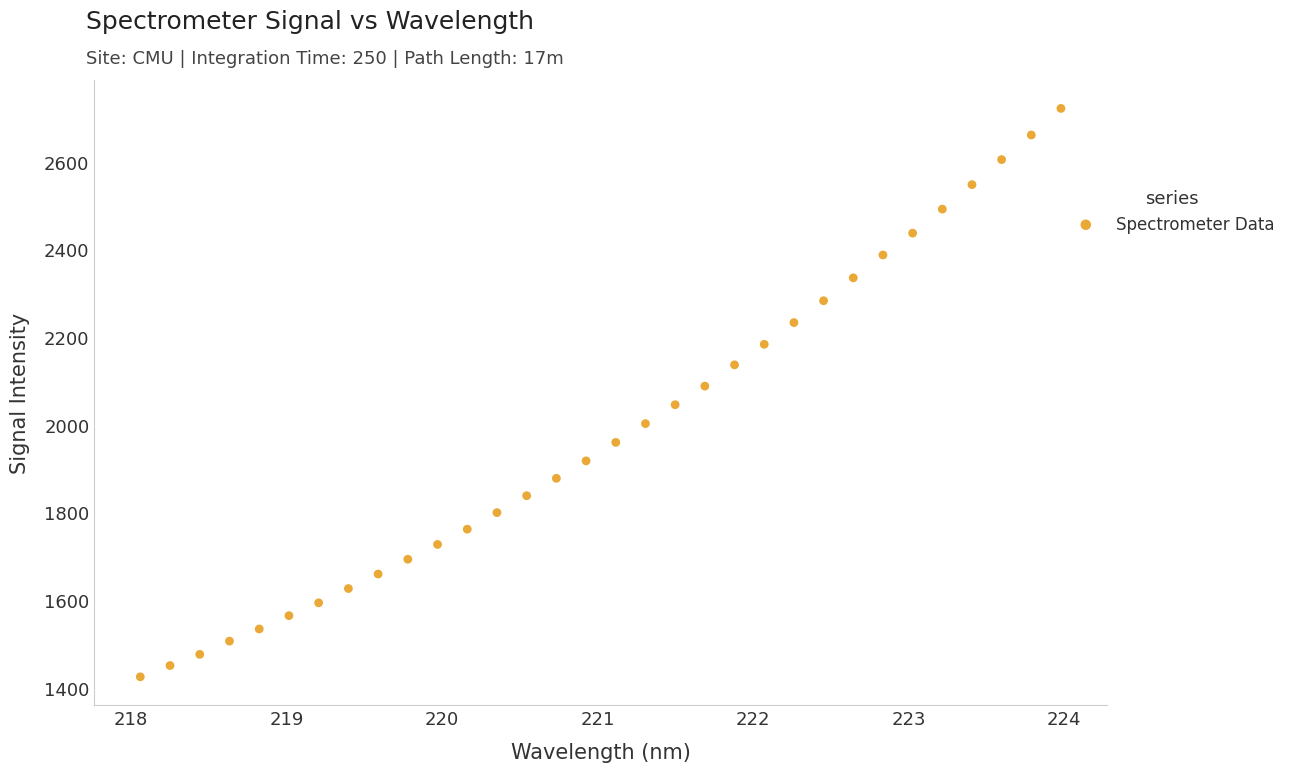

What is the range of X values (max minus min)?

5.9